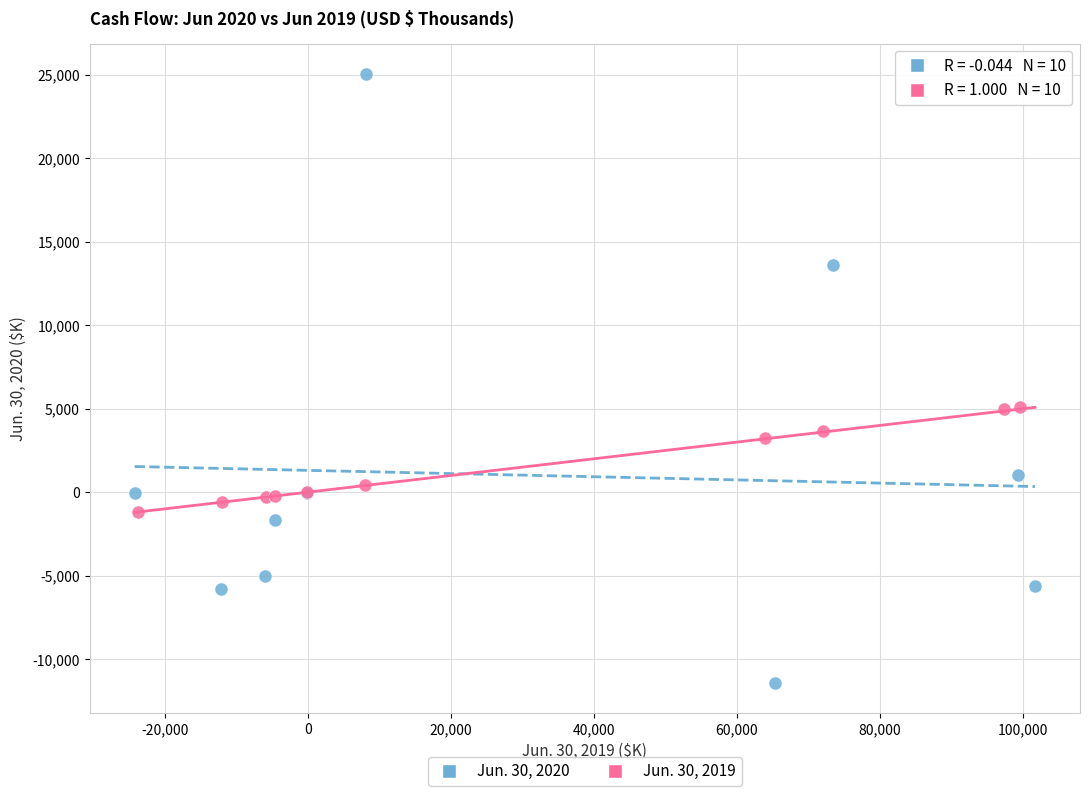

Which series has the largest Y range (max minus min)?

Jun. 30, 2020